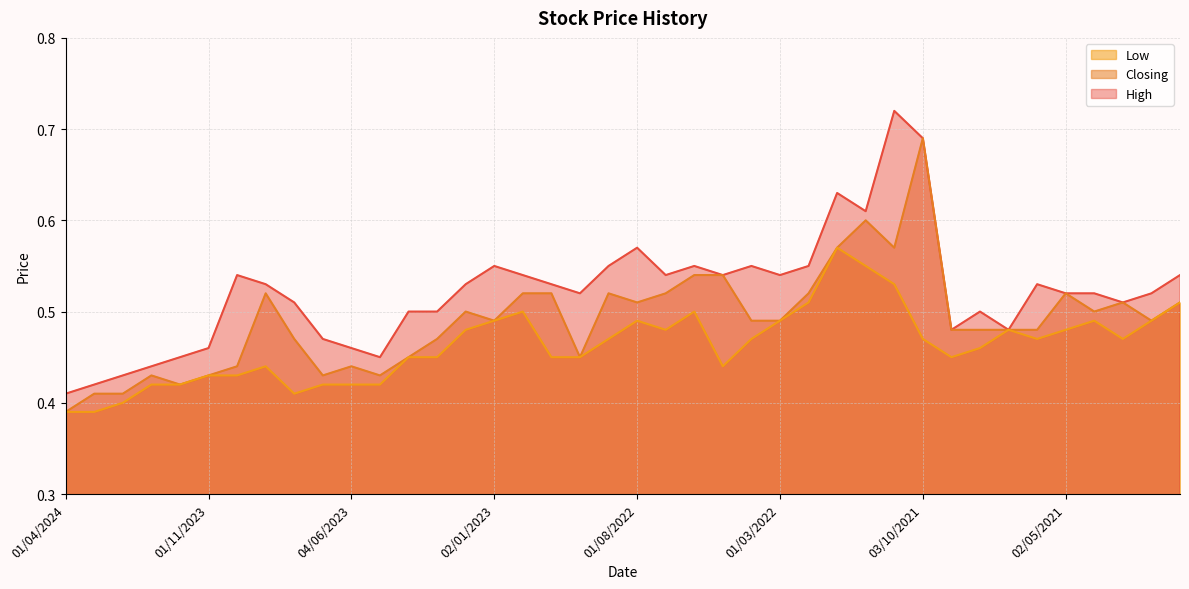

How many lines are shown in the chart?

3